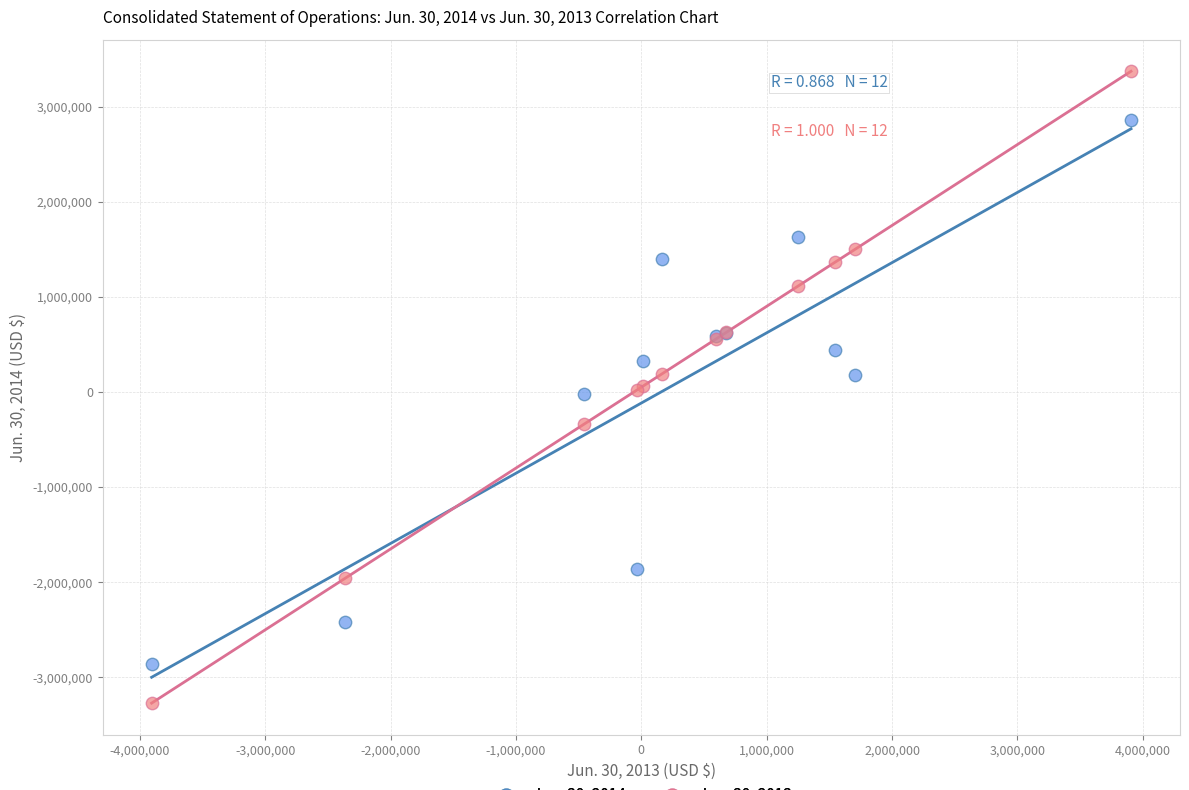

Which series reaches the maximum Y coordinate?

Jun. 30, 2013